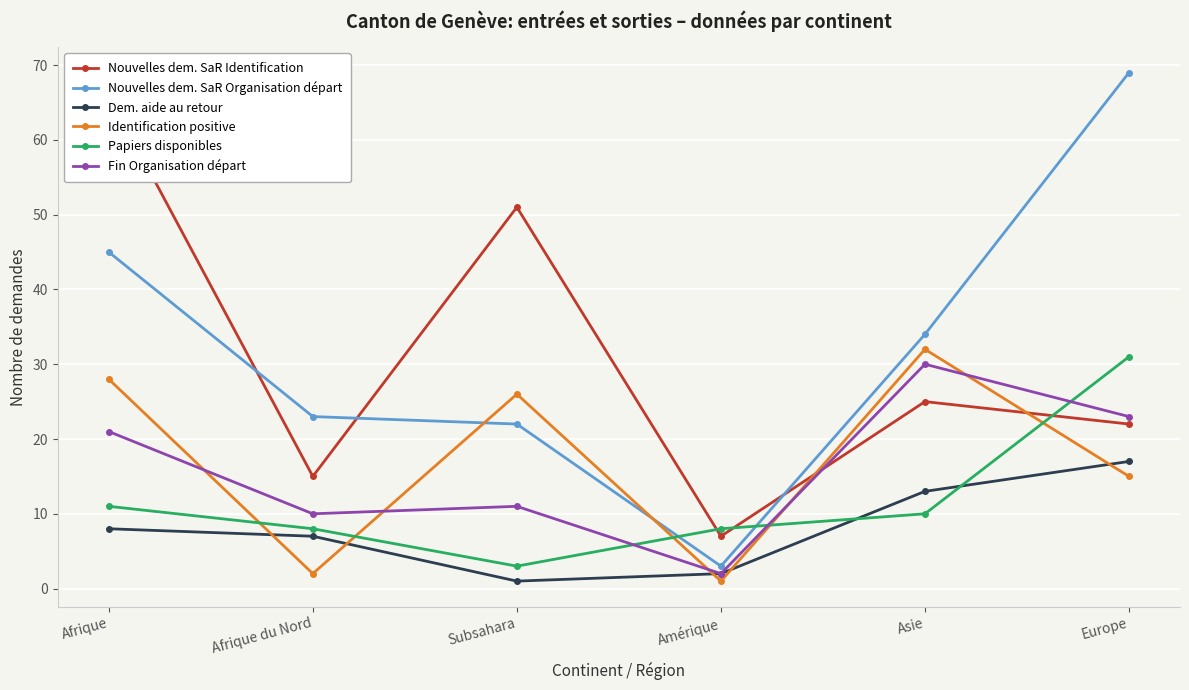

Reading right to left, extract all data points from this chart.

Nouvelles dem. SaR Identification: Europe=22	Asie=25	Amérique=7	Subsahara=51	Afrique du Nord=15	Afrique=66
Nouvelles dem. SaR Organisation départ: Europe=69	Asie=34	Amérique=3	Subsahara=22	Afrique du Nord=23	Afrique=45
Dem. aide au retour: Europe=17	Asie=13	Amérique=2	Subsahara=1	Afrique du Nord=7	Afrique=8
Identification positive: Europe=15	Asie=32	Amérique=1	Subsahara=26	Afrique du Nord=2	Afrique=28
Papiers disponibles: Europe=31	Asie=10	Amérique=8	Subsahara=3	Afrique du Nord=8	Afrique=11
Fin Organisation départ: Europe=23	Asie=30	Amérique=2	Subsahara=11	Afrique du Nord=10	Afrique=21